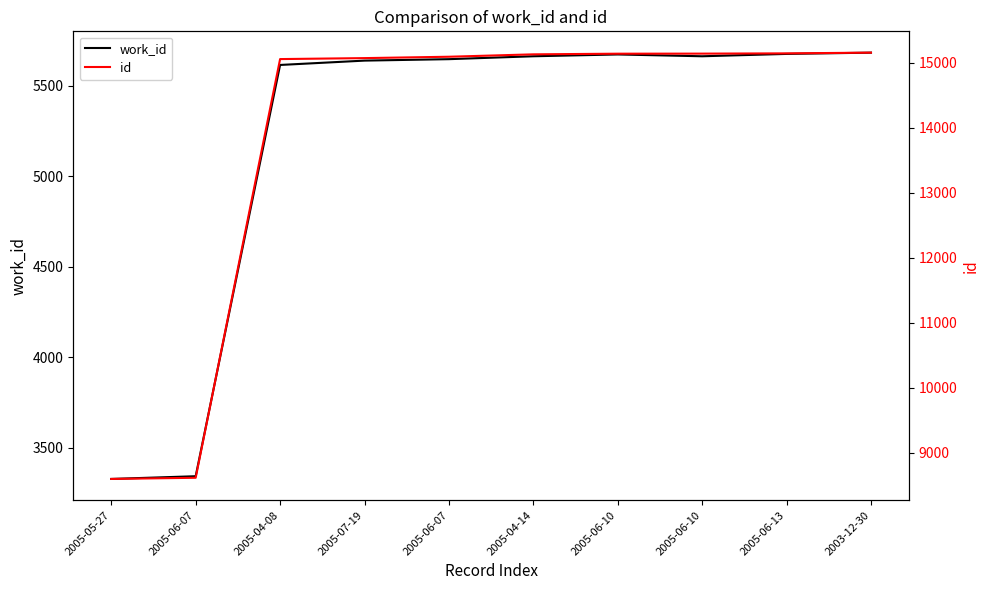

What is the value of the id point at the 2nd from the left?

8616